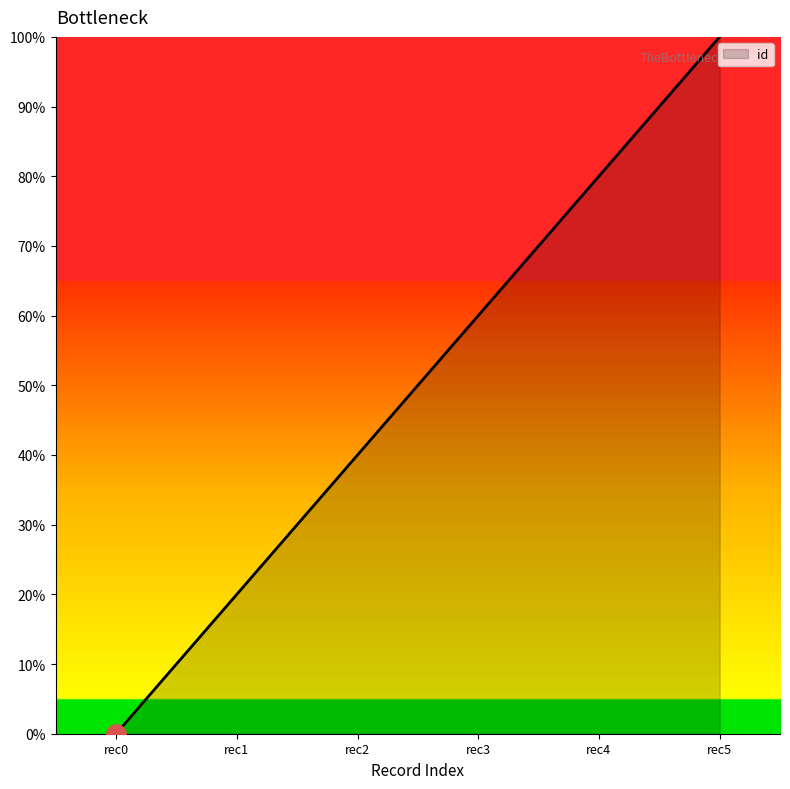

Rank the categories by value from lowest to highest.

rec0, rec1, rec2, rec3, rec4, rec5